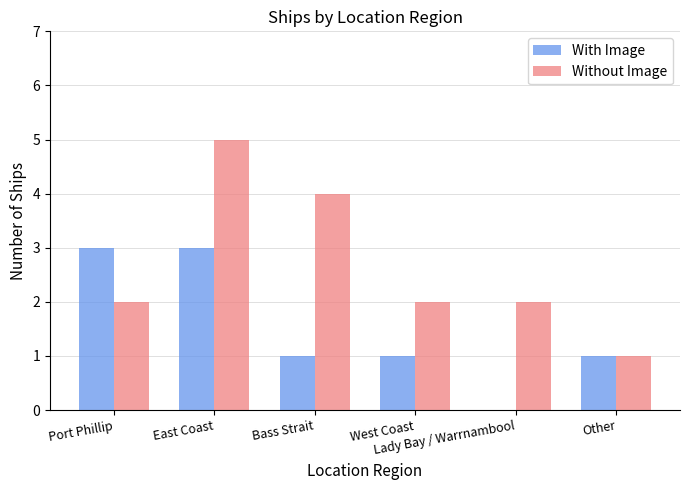

What is the sum of all Without Image values?

16